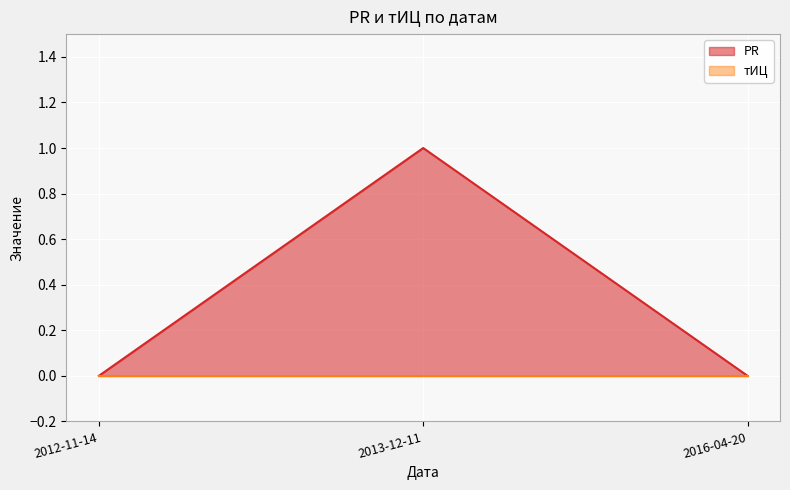

Which has a higher value, 2016-04-20 or 2012-11-14?

2016-04-20